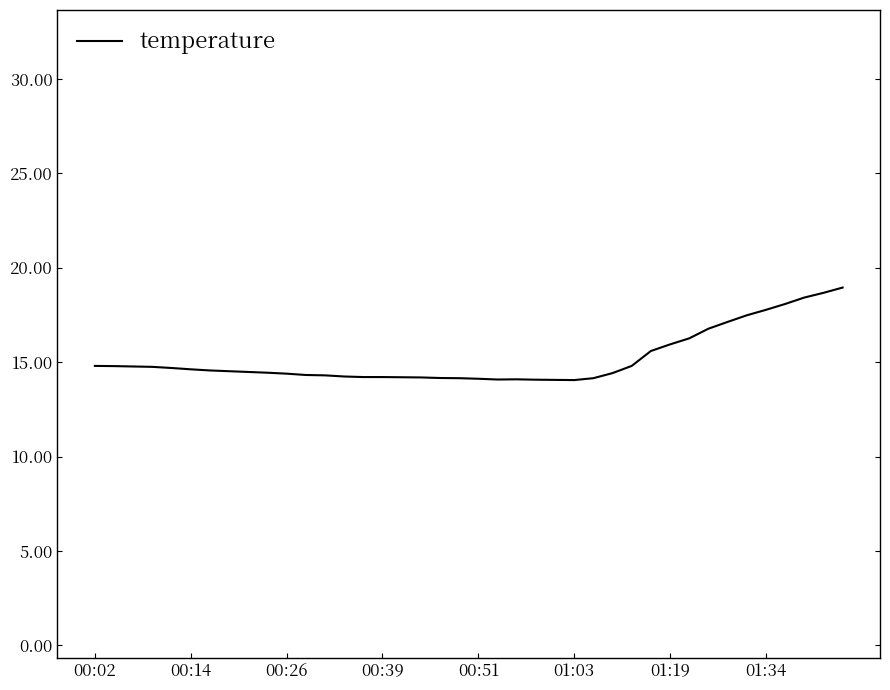

What is the minimum value shown in the chart?

14.1